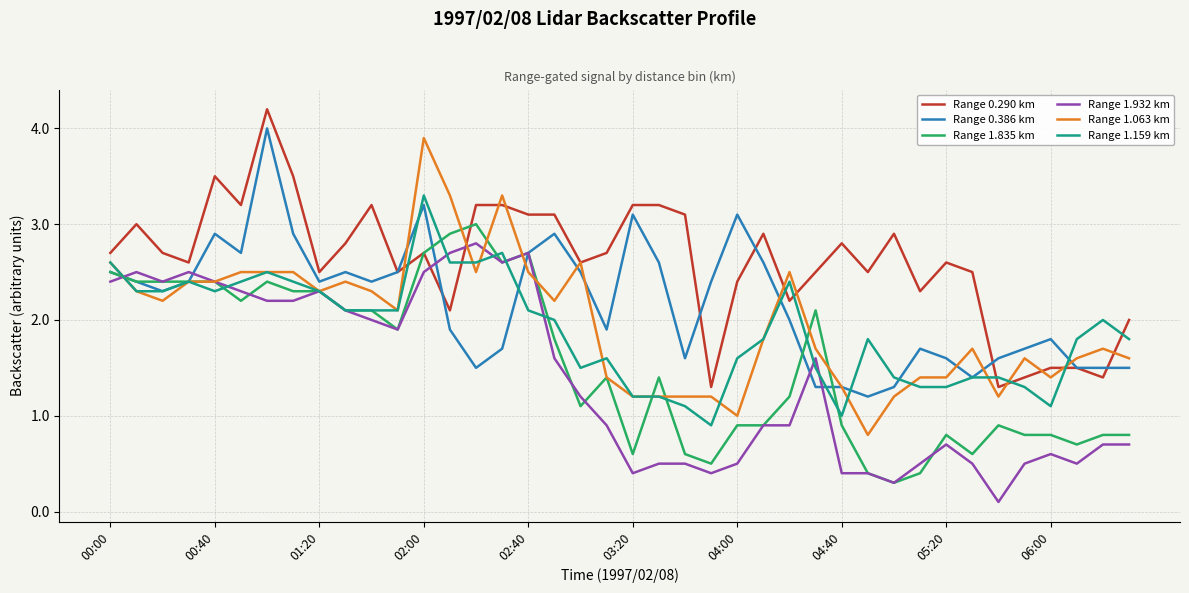

After their last crossing, which series has the higher values: Range 0.290 km or Range 1.159 km?

Range 0.290 km